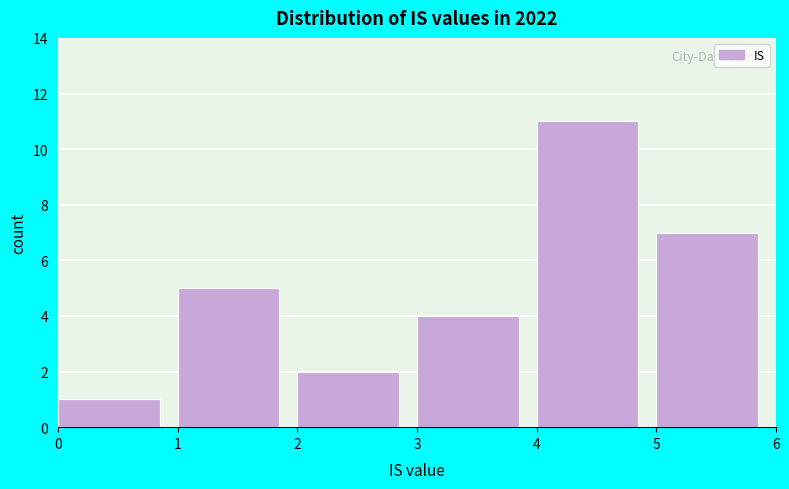

Over which range of the x-axis is the bar tallest?

4 to 5